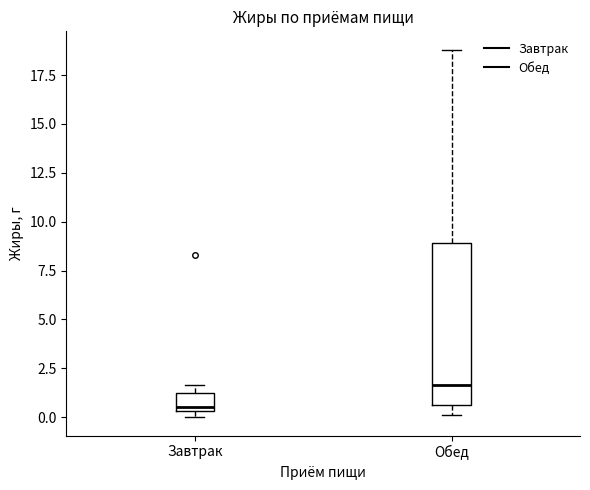

Reading left to right, read every box against the y-axis: the position of its median line, the range the box covers, and the ends of its whiskers. The values are not printed on the chart, so give them approximately, as read against the axis.

Завтрак: median 0.5 (just above the box's lower edge), box 0.5 to 1.0, whiskers 0.0 to 1.5
Обед: median 1.5, box 0.5 to 9.0, whiskers 0.0 to 19.0